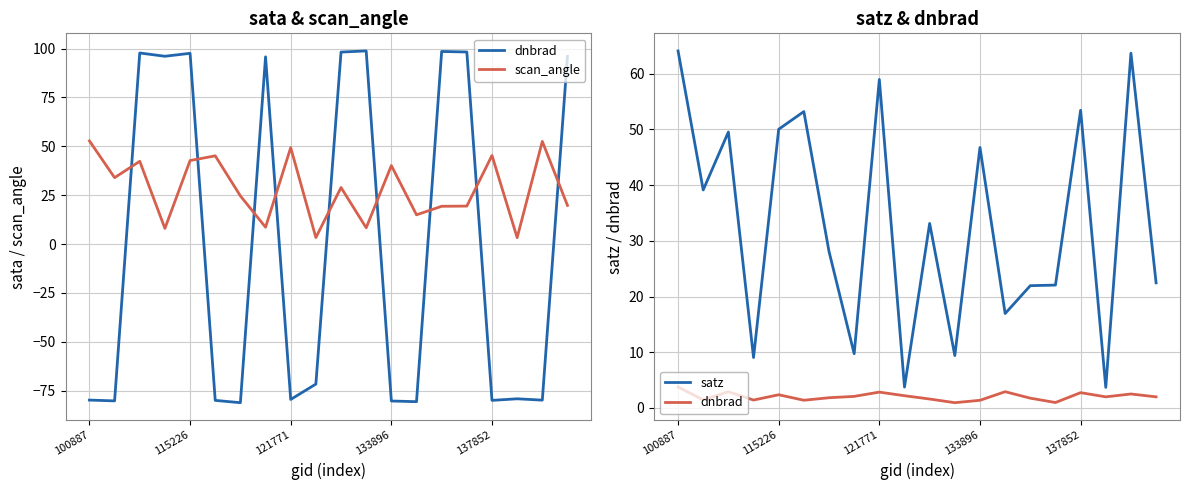

What are all the series names shown in the legend?

dnbrad, scan_angle, satz